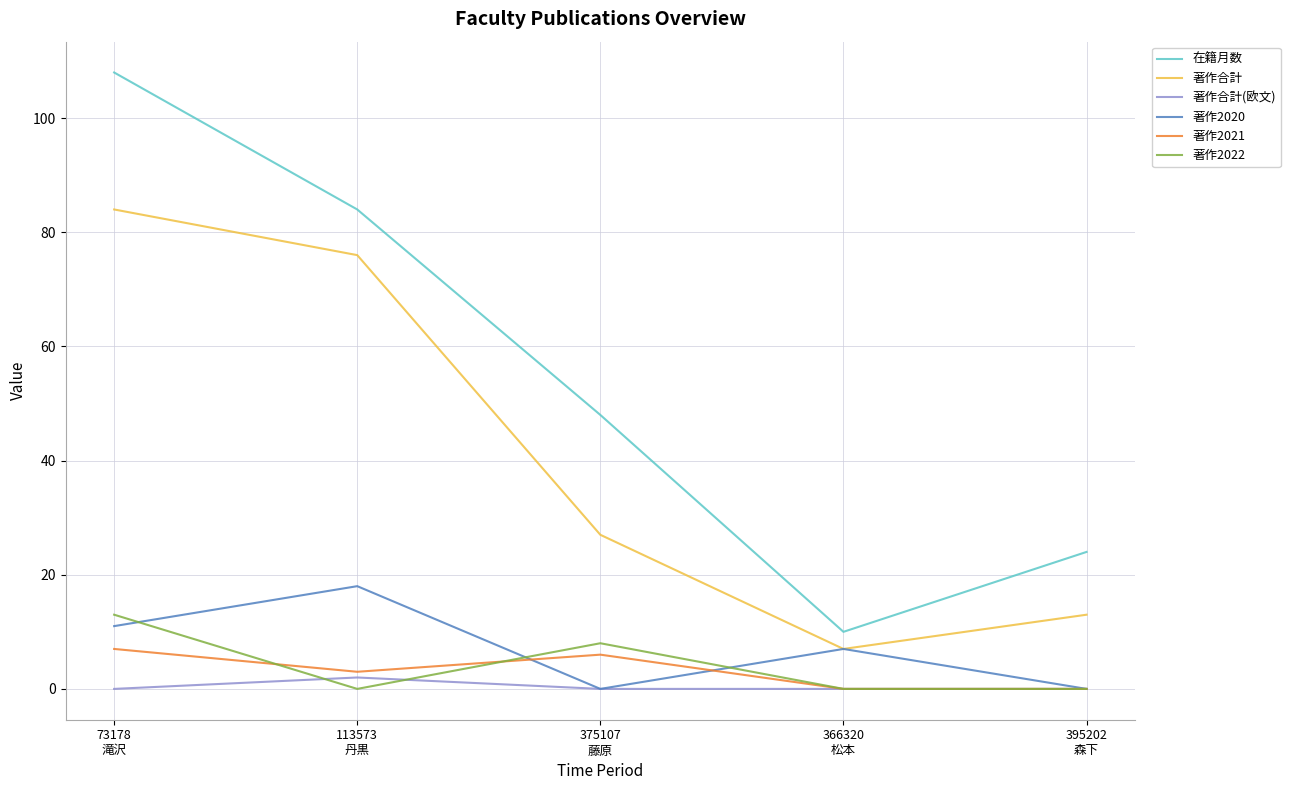

True or false: 著作2022 and 著作合計 cross at least once.

False